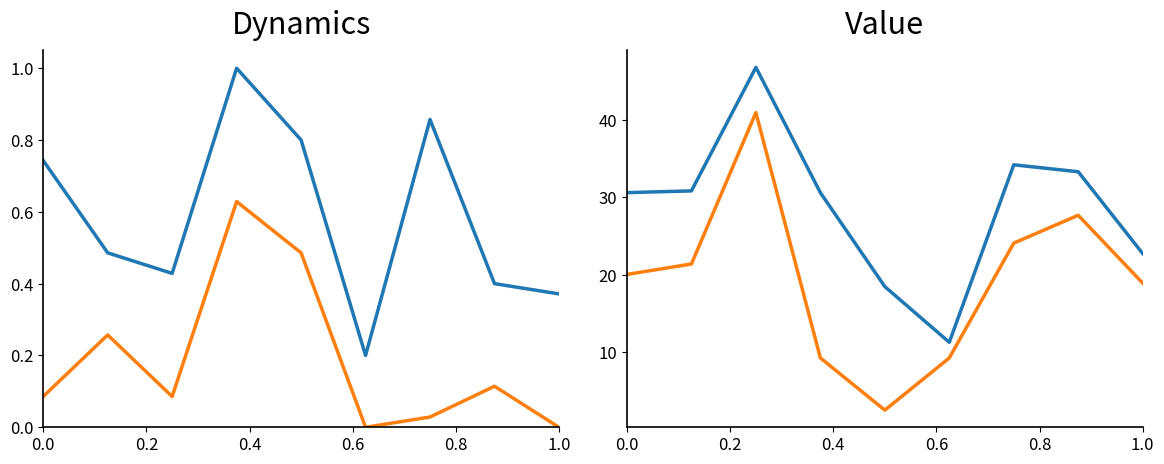

Which series has the largest range (max minus min)?

Pemberian Dana (juta)